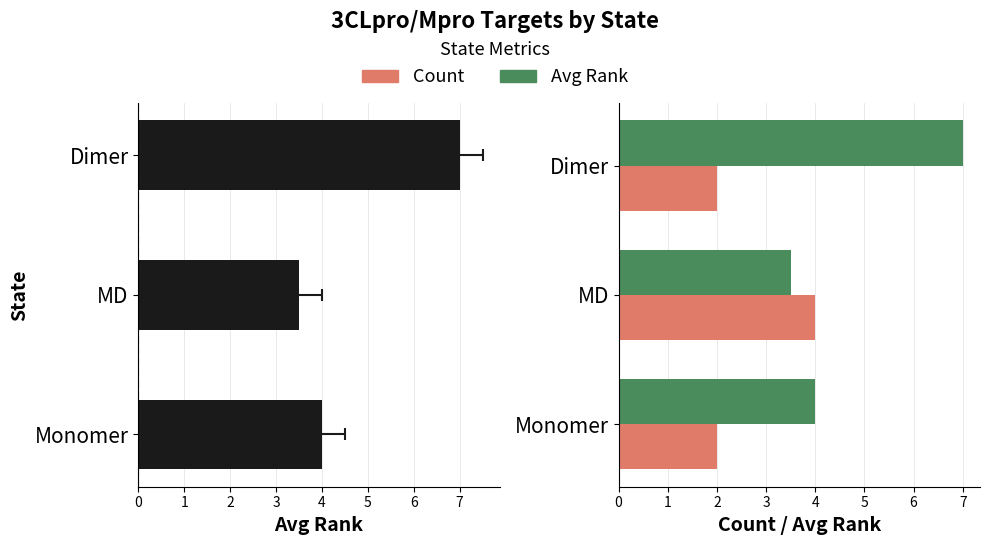

List the series in order of their peak value, highest first.

Avg Rank, Count